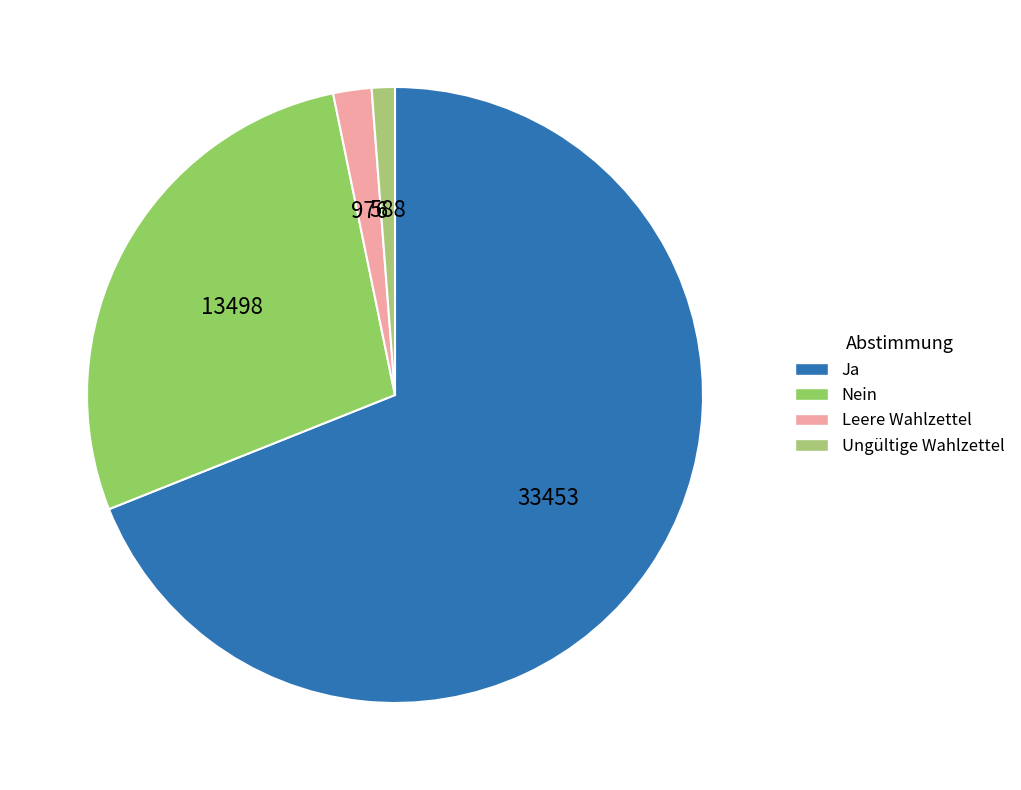

What is the ratio of the value at Nein to the value at Ja?

0.4